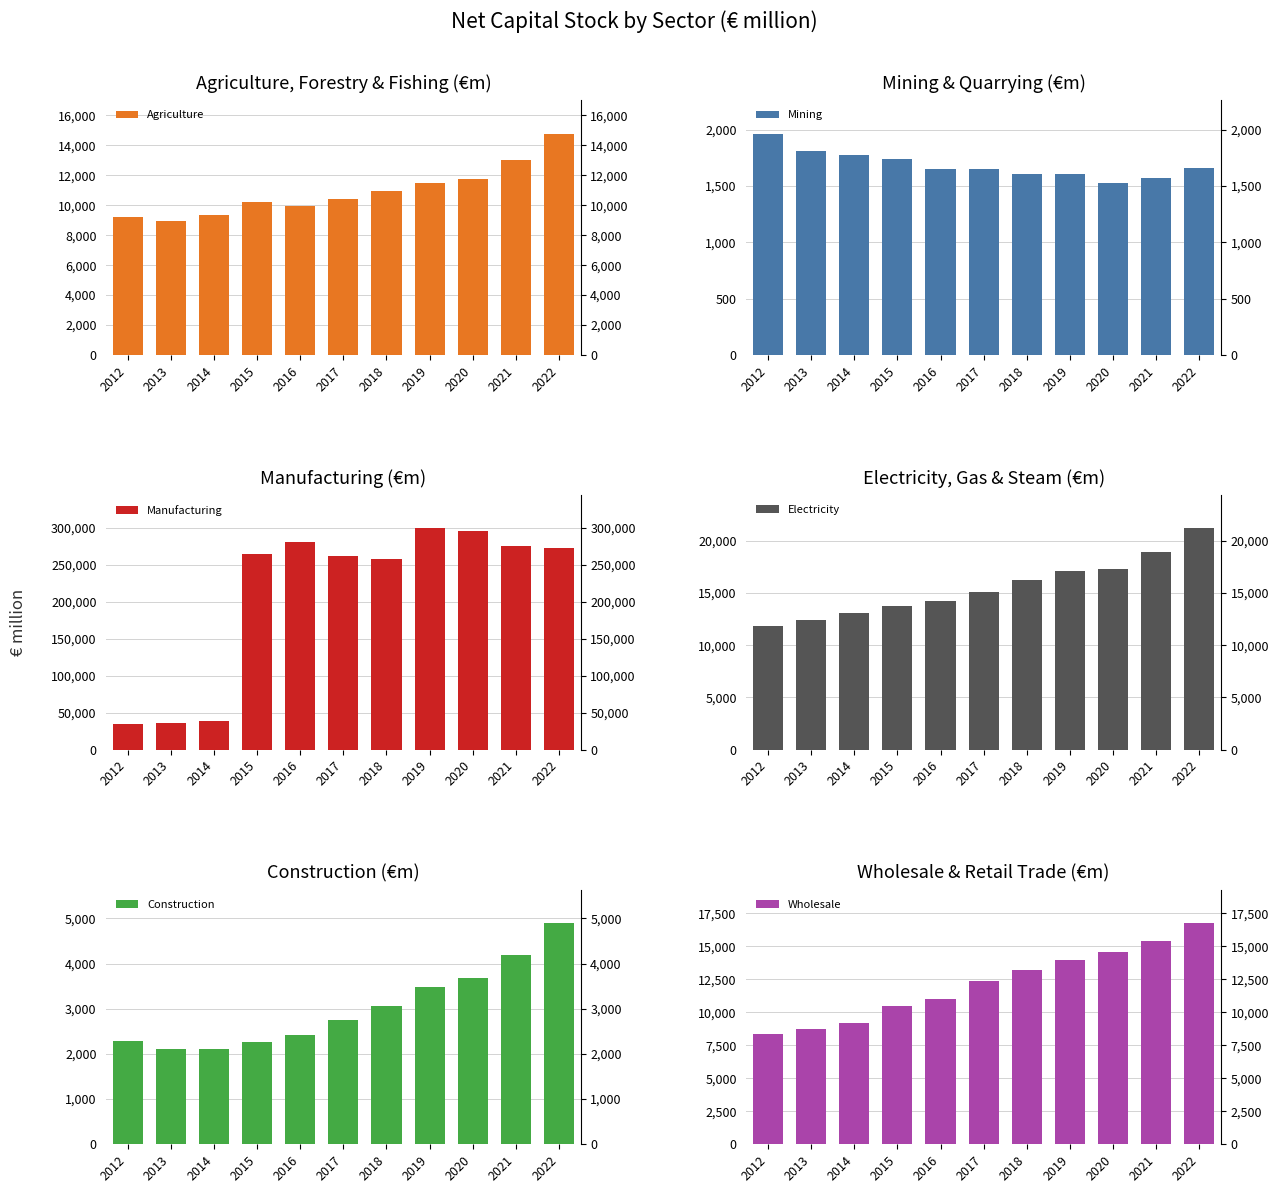

Which series has the largest range (max minus min)?

Manufacturing